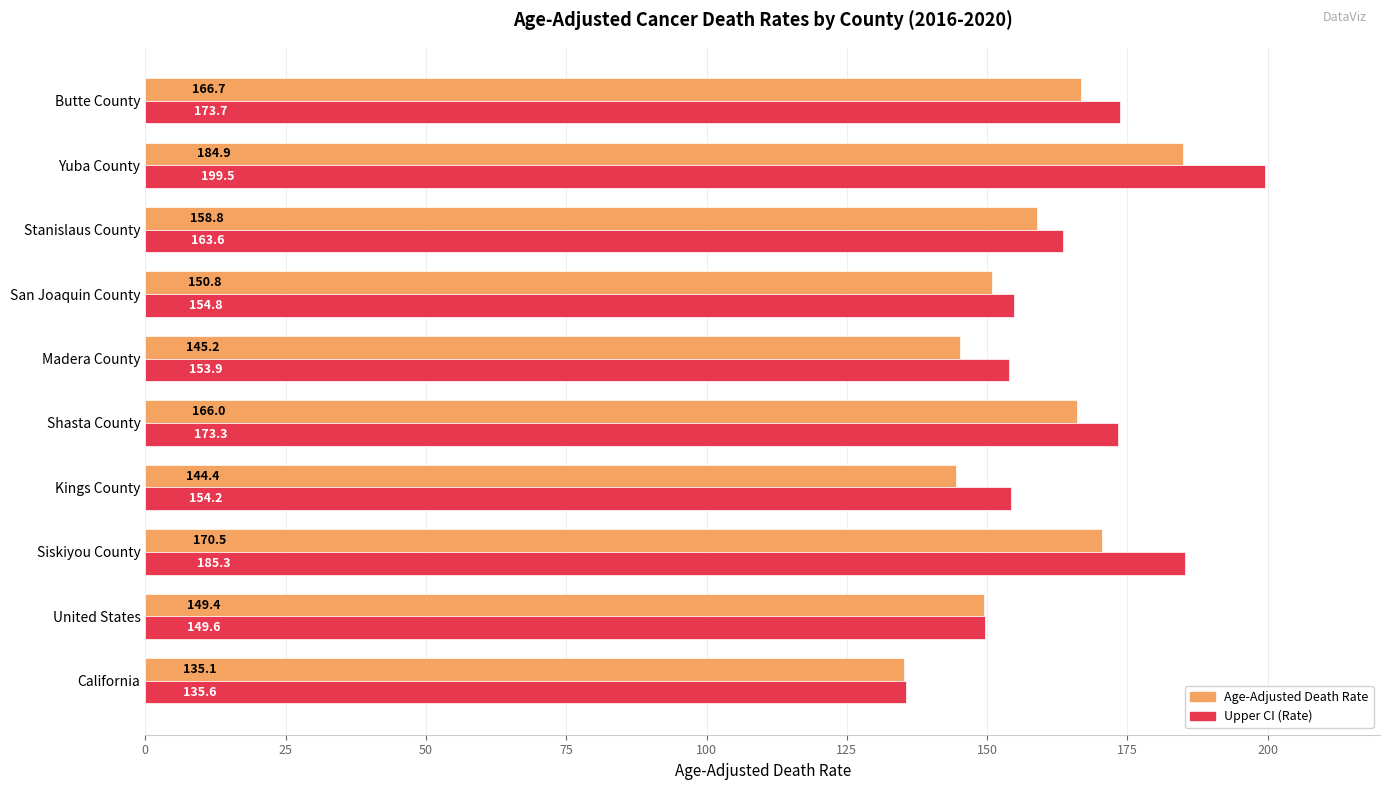

Which series has the largest range (max minus min)?

Upper CI (Rate)